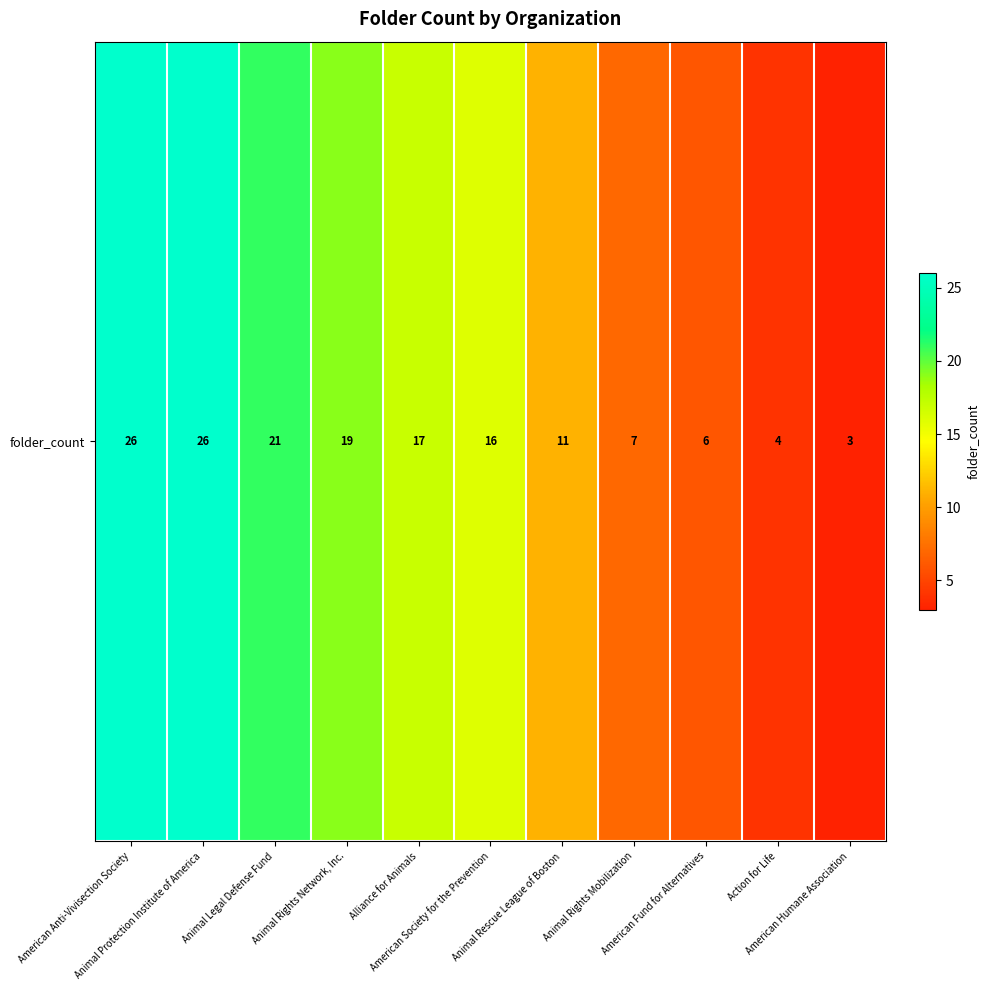

The chart shows a value of 26 at American Anti-Vivisection Society. True or false?

True